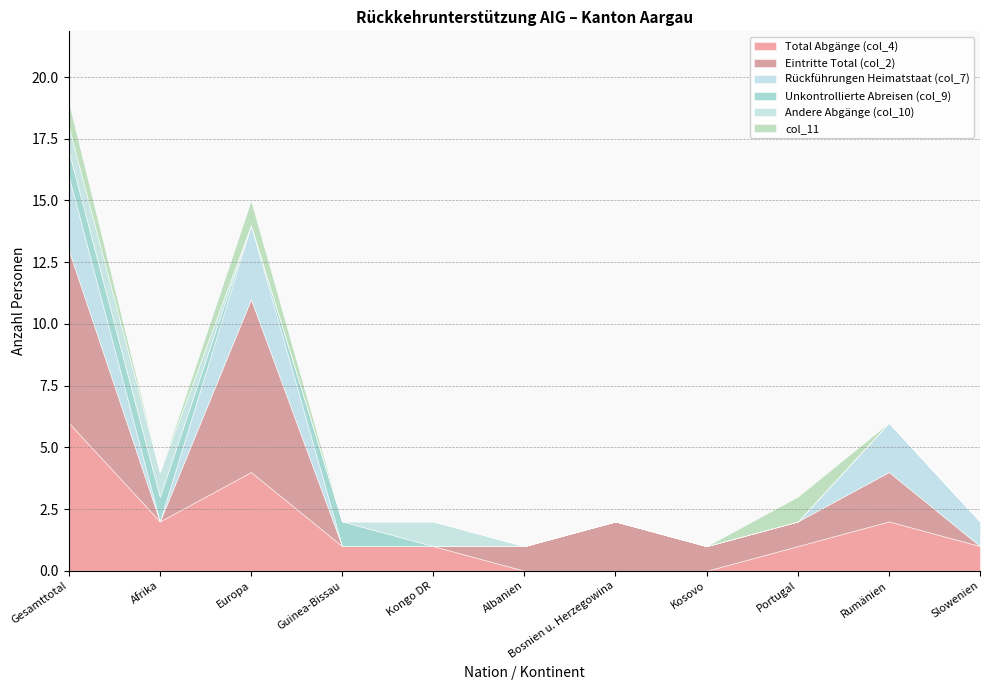

Which category has the highest value in the Rückführungen Heimatstaat (col_7) series?

Gesamttotal